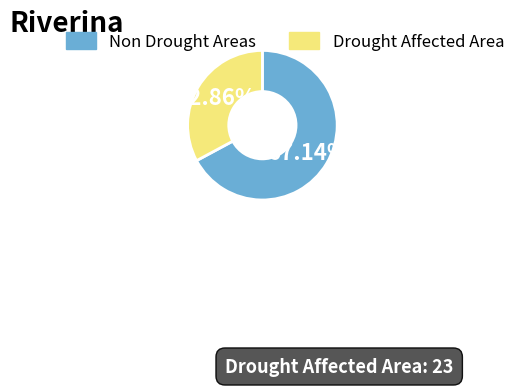

Is there any slice that represents more than half of the pie?

Yes